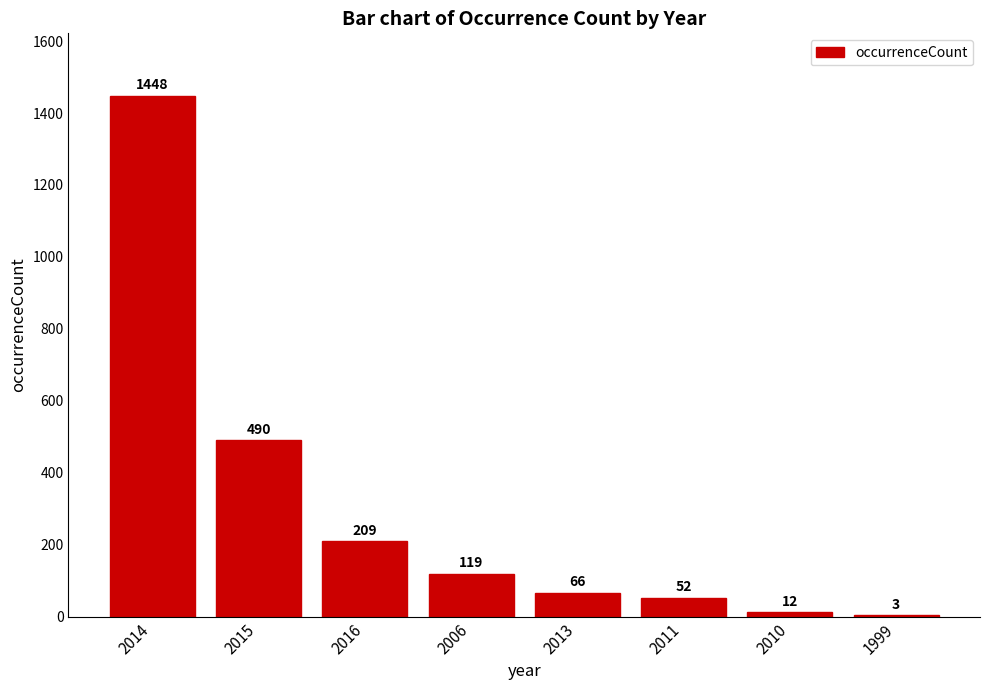

At which category does the chart reach its peak across all series?

2014